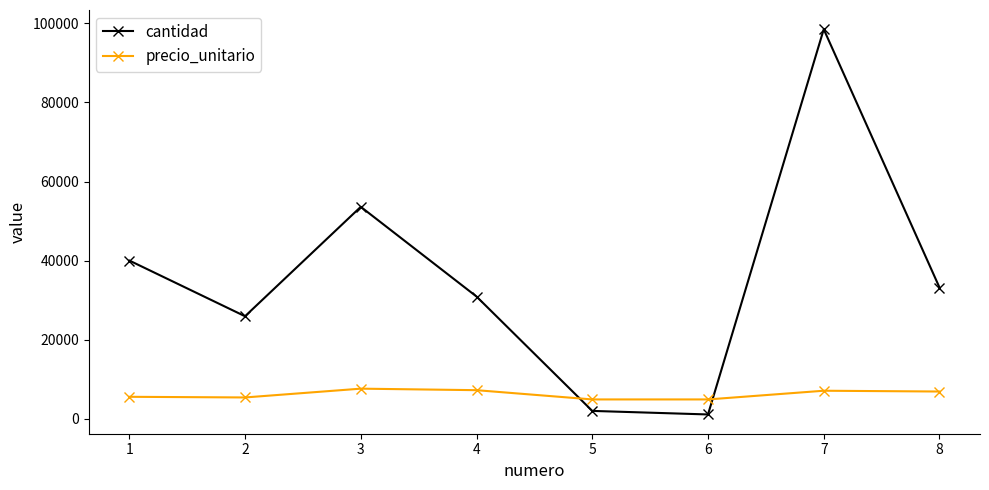

What is the value of the cantidad point at the 3rd from the left?

53602